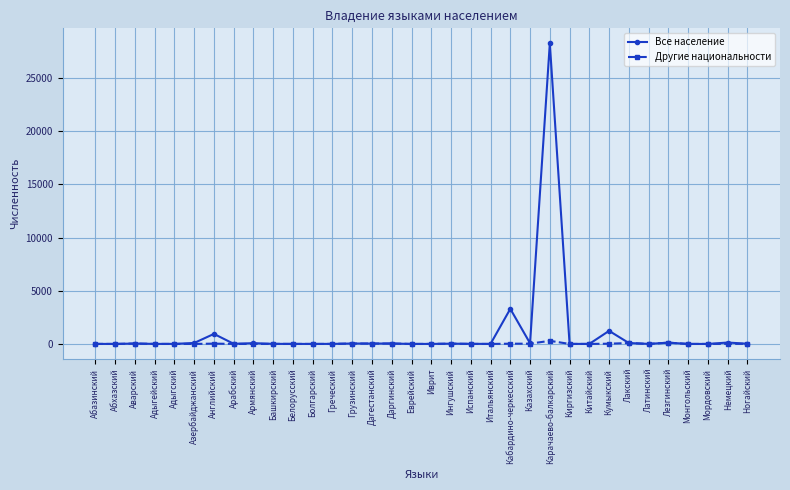

How many data points does each series have?

34